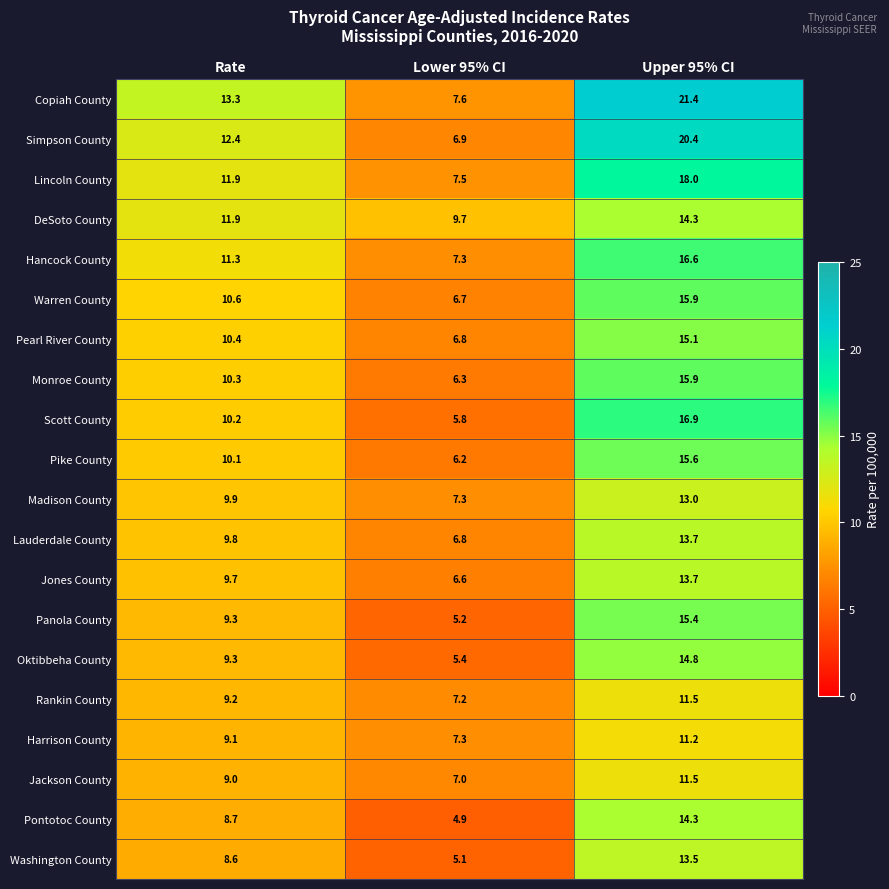

What is the lowest value of the Washington County series?

5.1